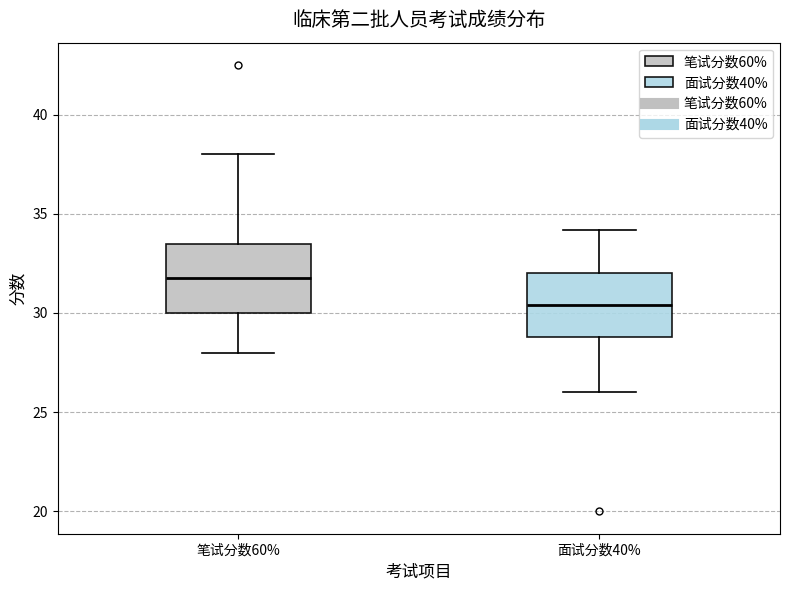

Reading left to right, transcribe this box plot: for each box, give where its median line is, the range the box spans, and where its two whiskers end, as read against the y-axis. The values are not printed on the chart, so give them approximately, as read against the axis.

笔试分数60%: median 32.0, box 30.0 to 33.5, whiskers 28.0 to 38.0
面试分数40%: median 30.5, box 29.0 to 32.0, whiskers 26.0 to 34.0